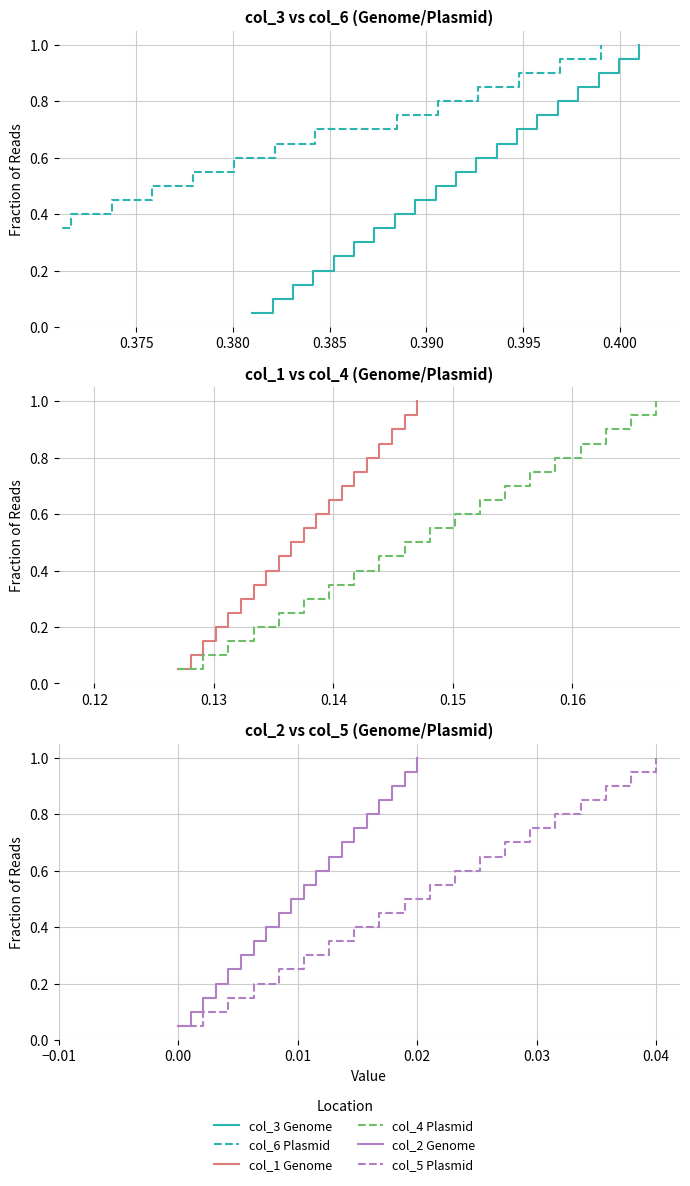

What are all the series names shown in the legend?

col_3 Genome, col_6 Plasmid, col_1 Genome, col_4 Plasmid, col_2 Genome, col_5 Plasmid